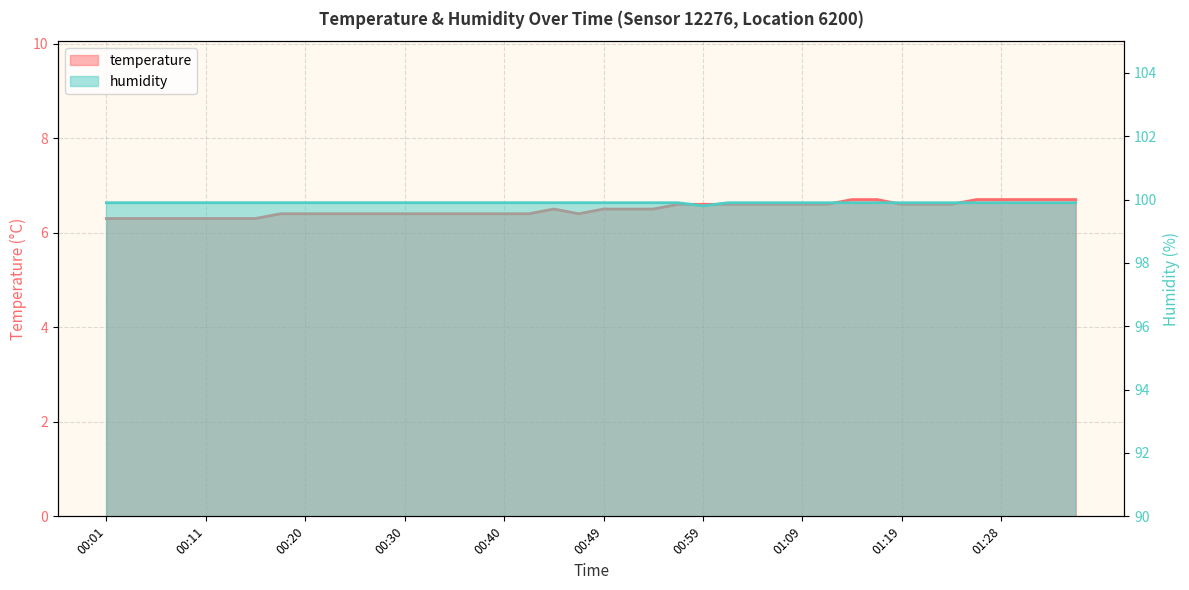

What position from the left is 01:06?

28